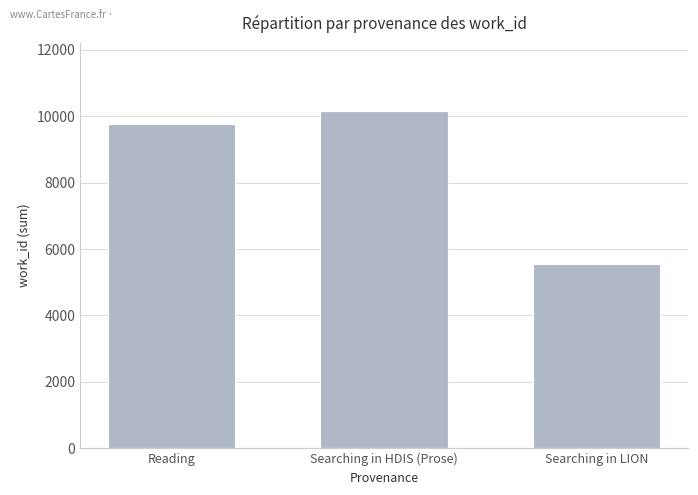

What is the value of the 2nd bar from the left?

10171